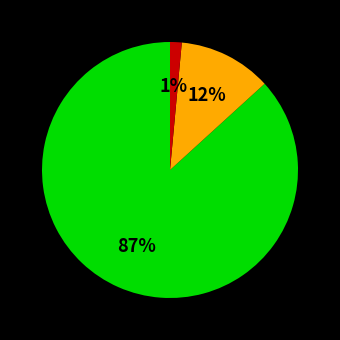

Is there any slice that represents more than half of the pie?

Yes